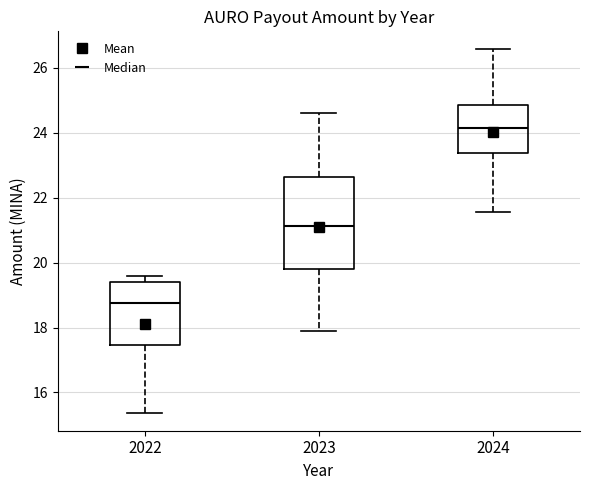

Which box is the tallest, from its lower edge to its upper edge?

2023